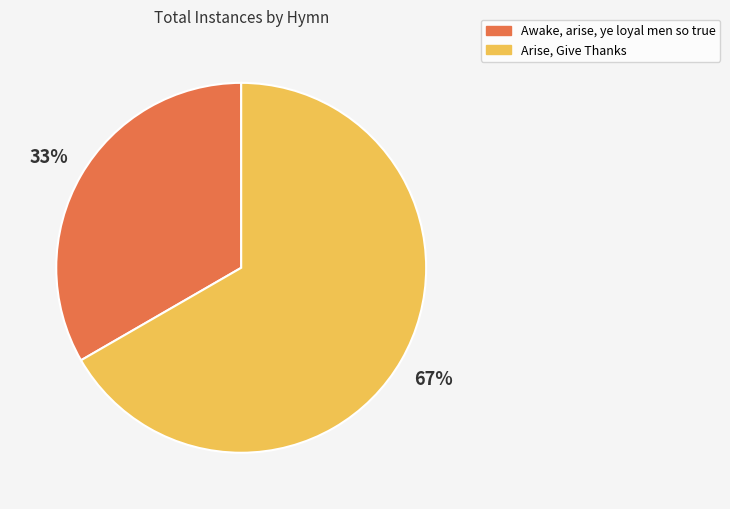

How many slices are in this pie chart?

2